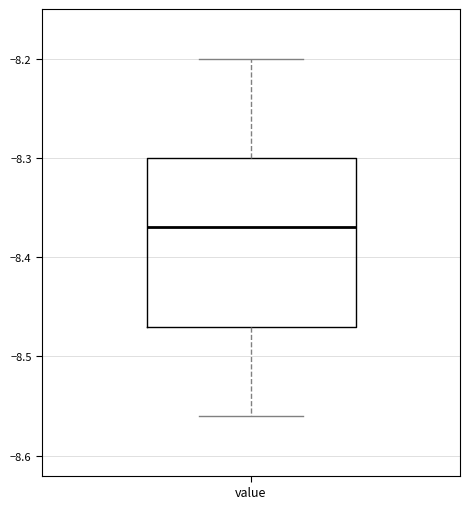

Where does the lower whisker of the box for value end on the y-axis? The values are not printed on the chart, so give them approximately, as read against the axis.

-8.56